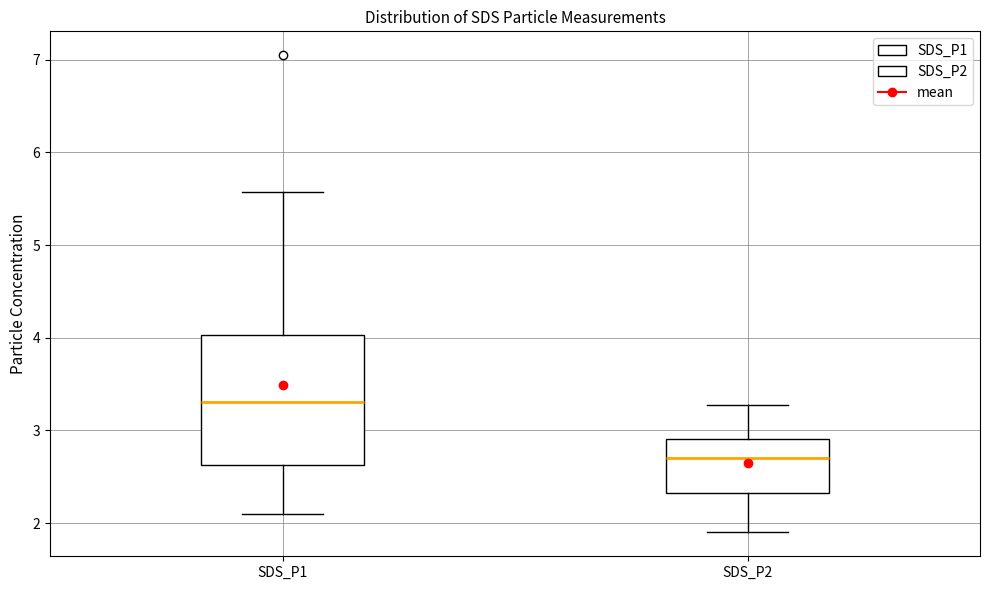

Reading left to right, read every box against the y-axis: the position of its median line, the range the box covers, and the ends of its whiskers. The values are not printed on the chart, so give them approximately, as read against the axis.

SDS_P1: median 3.3, box 2.6 to 4.0, whiskers 2.1 to 5.6
SDS_P2: median 2.7, box 2.3 to 2.9, whiskers 1.9 to 3.3